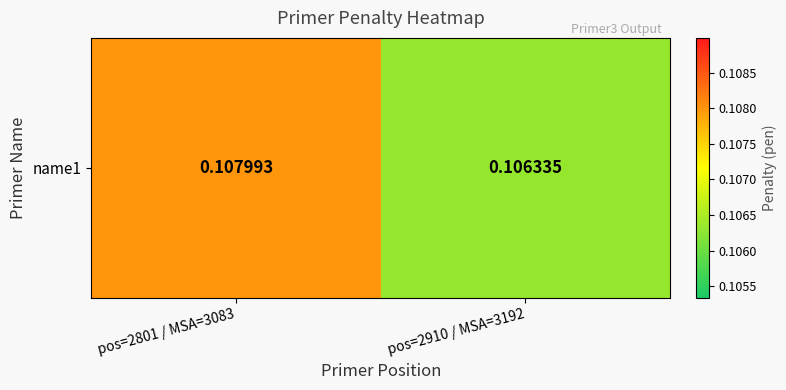

List the labels in order of value, smallest first.

pos=2910 / MSA=3192, pos=2801 / MSA=3083